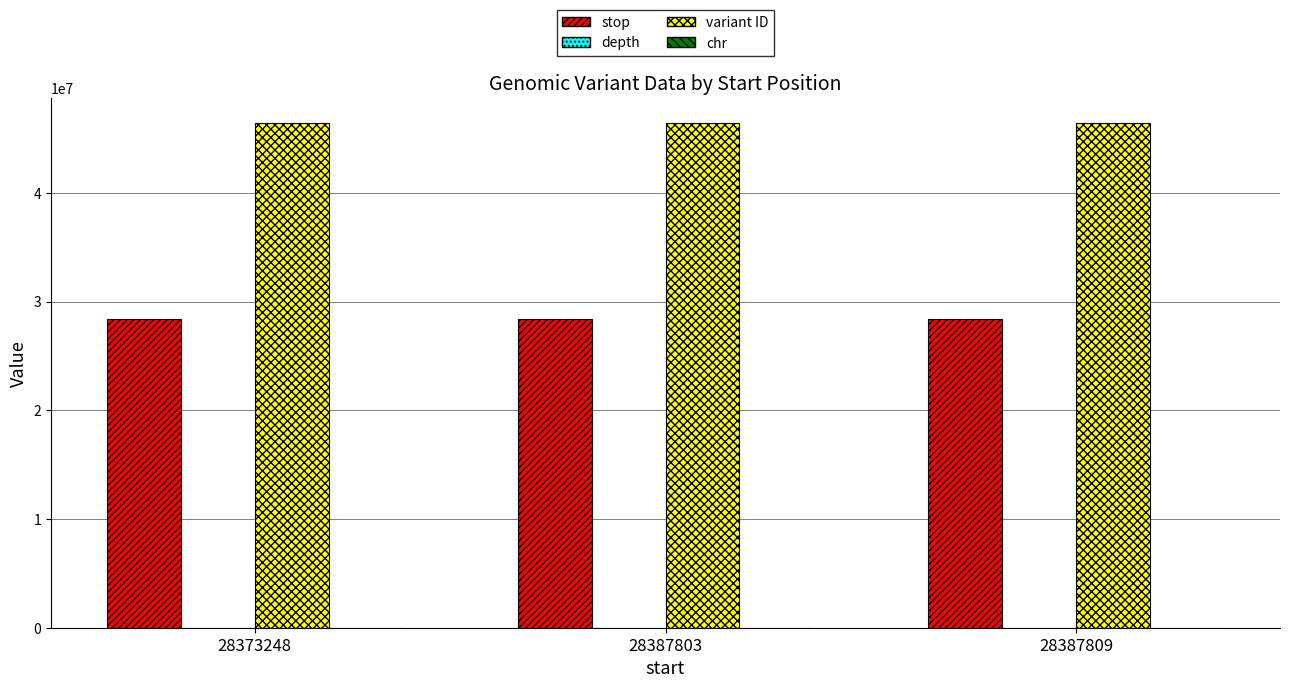

The stop series shows 28373249 at 28373248. True or false?

True